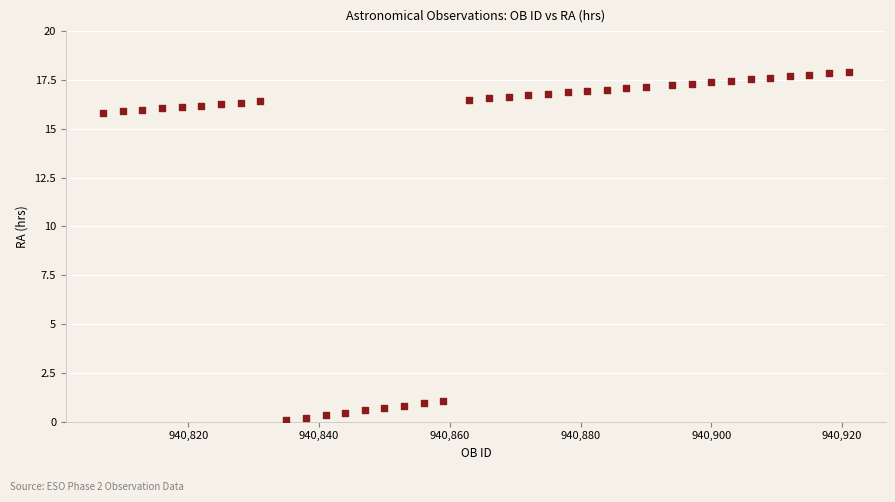

What is the range of X values (max minus min)?

114.0